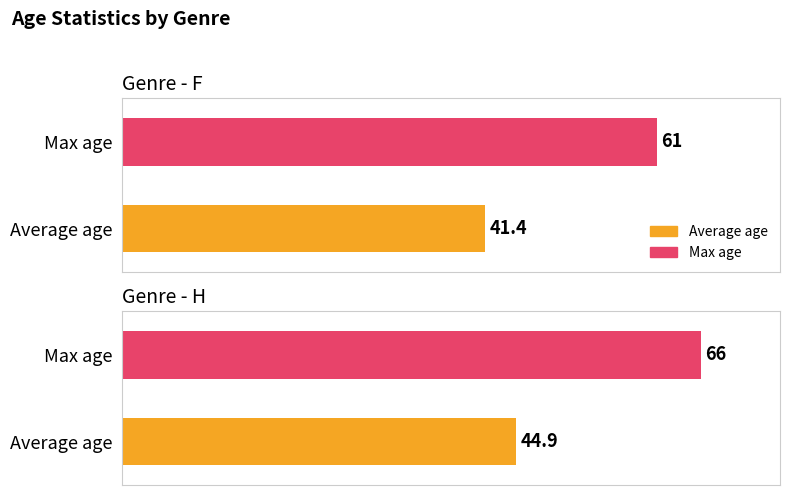

At which category is the sum across all series the highest?

H